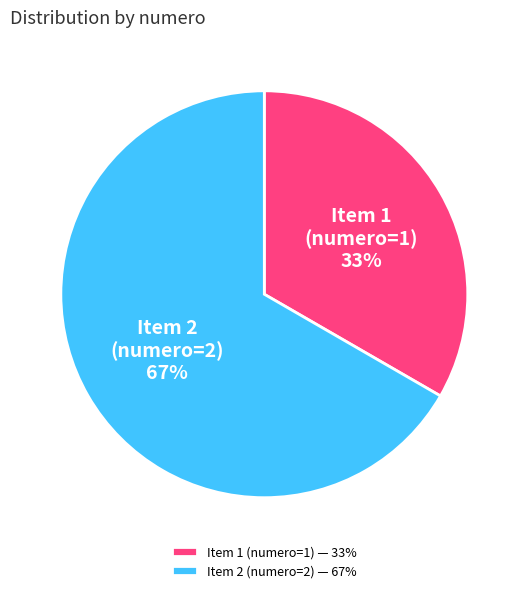

To the nearest percent, what is the average slice percentage?

50%